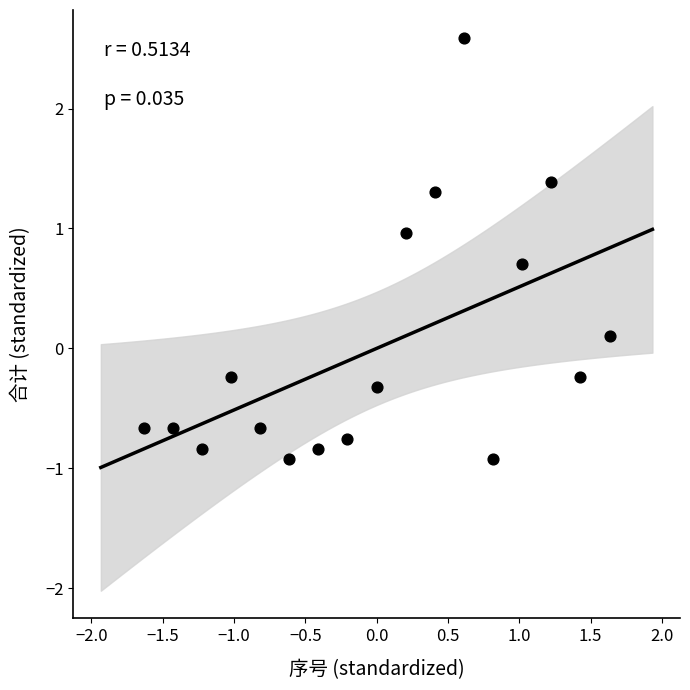

What is the range of X values (max minus min)?

3.3